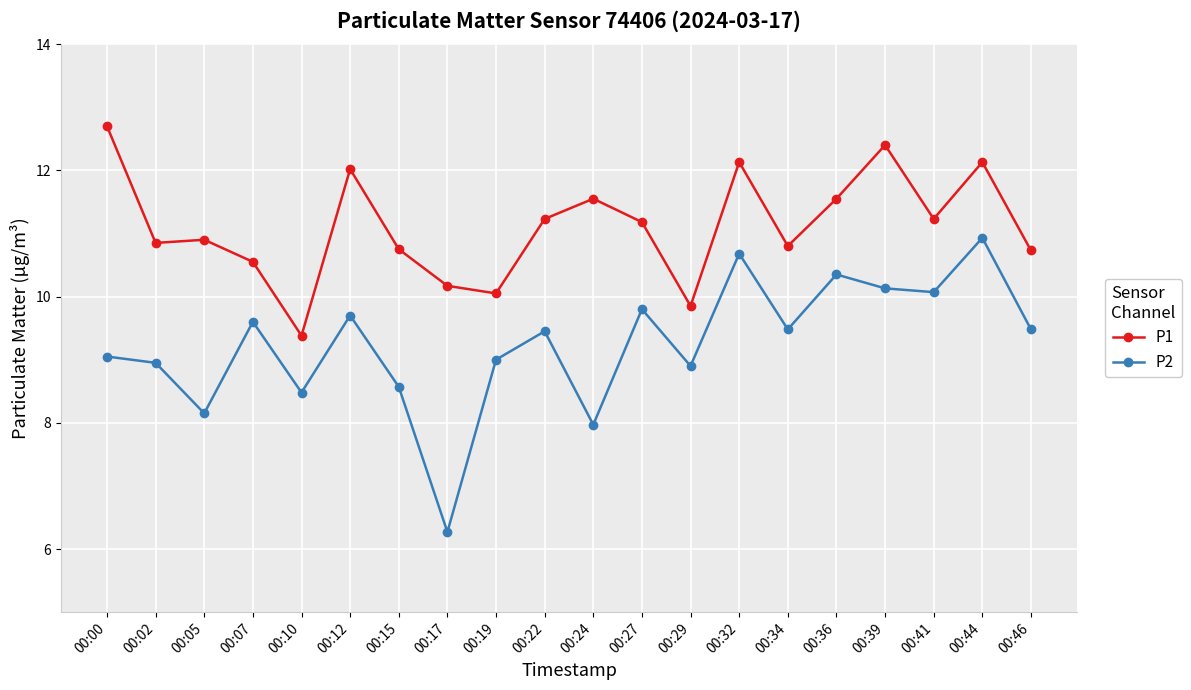

List the series in order of their peak value, highest first.

P1, P2